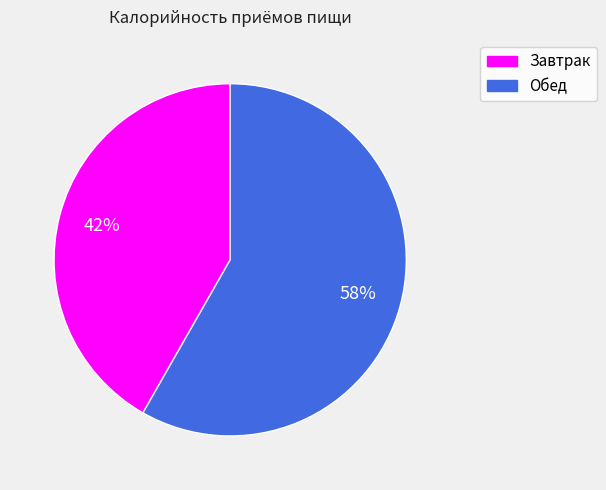

The Завтрак slice represents 53% of the pie. True or false?

False